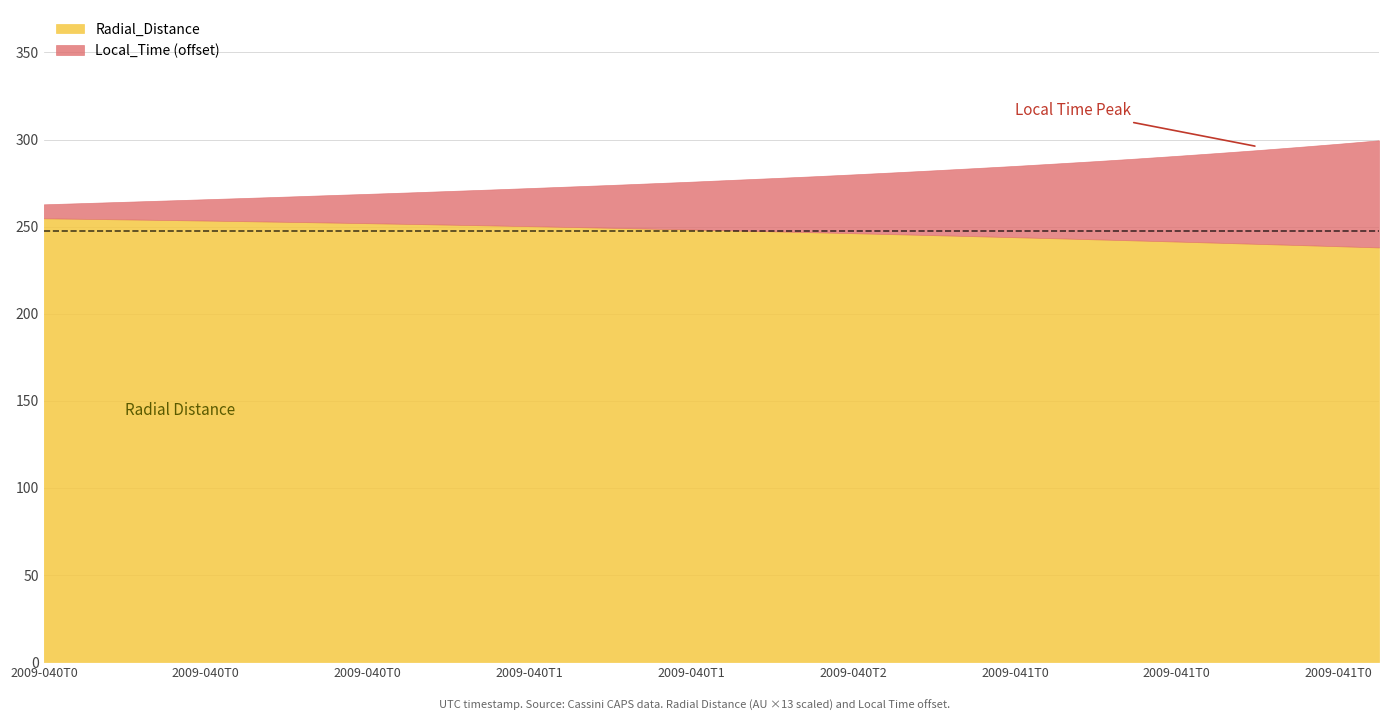

True or false: Radial_Distance and Local_Time intersect in this chart.

False